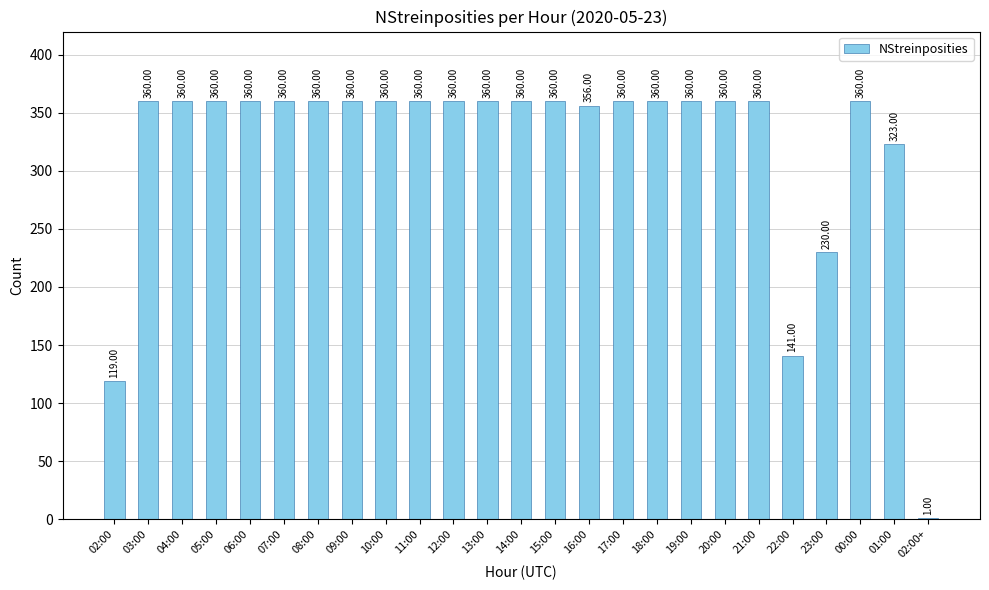

Which has a higher value, 00:00 or 22:00?

00:00